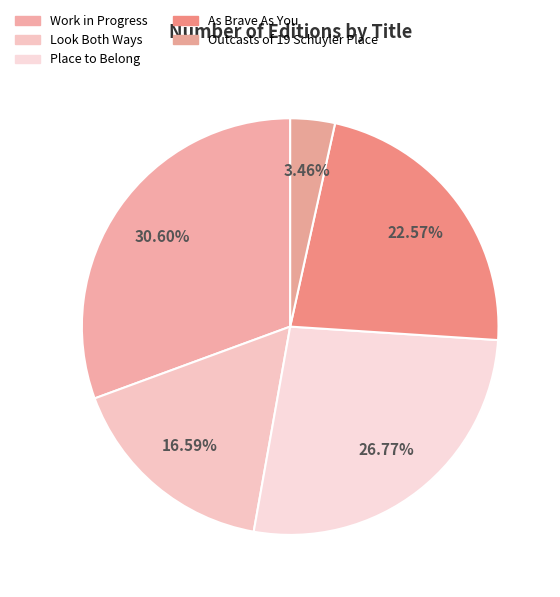

To the nearest percent, what is the average slice percentage?

20%